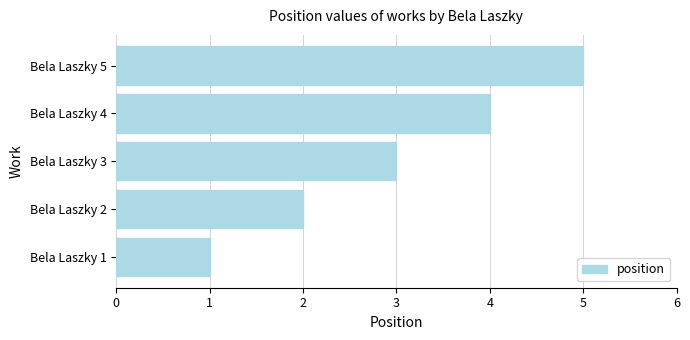

Does the chart contain any negative values?

No